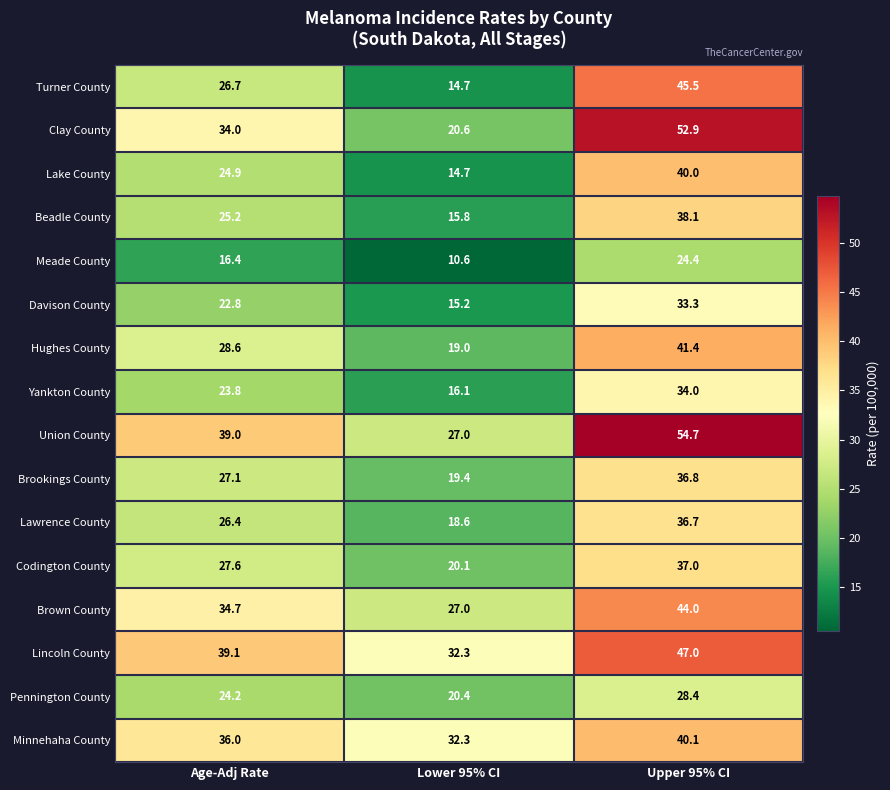

At which category is the sum across all series the highest?

Upper 95% CI